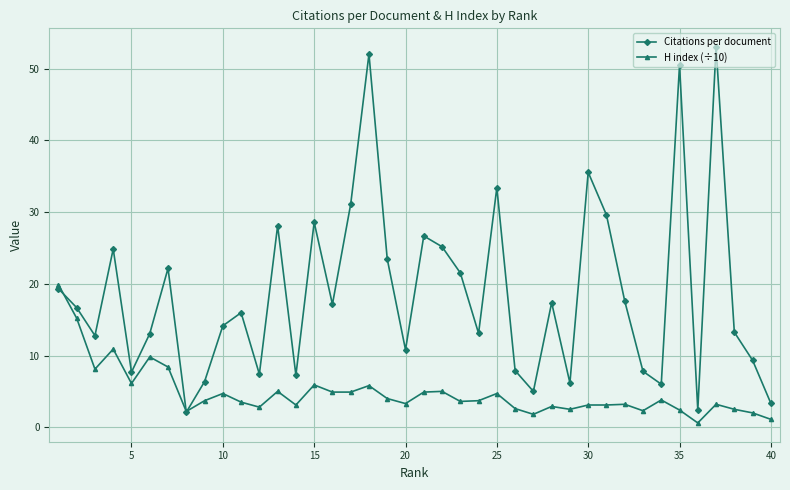

True or false: Citations per document and H index (÷10) intersect in this chart.

True